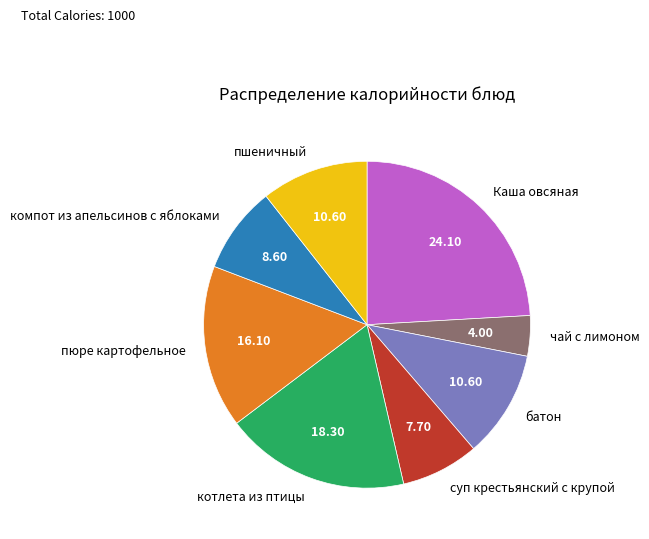

Which slice is the largest?

Каша овсяная